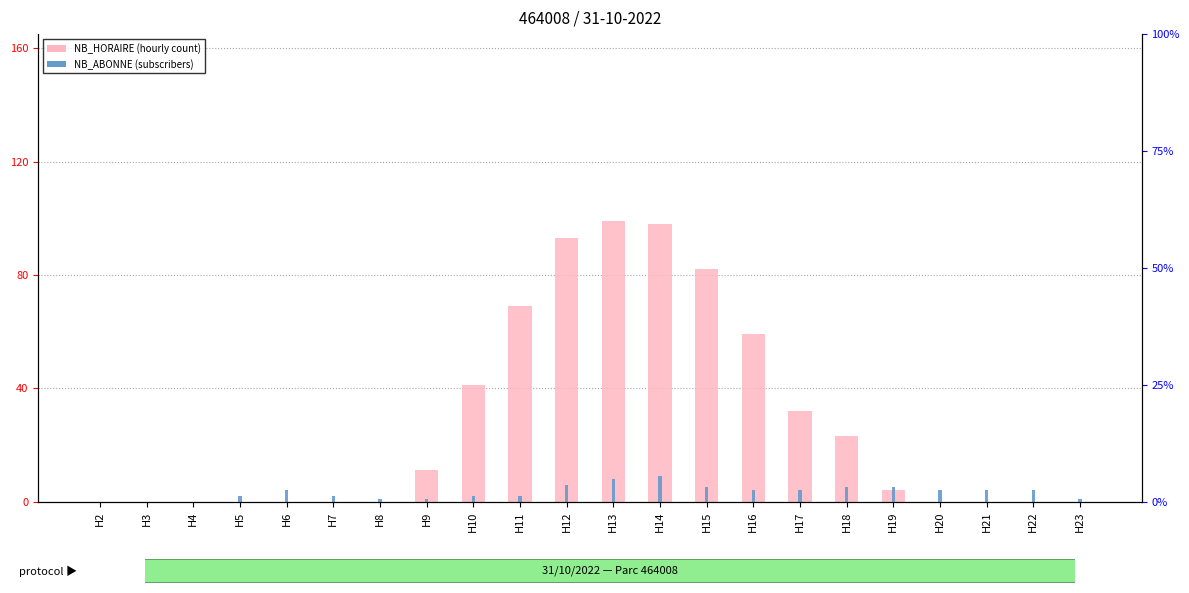

What is the approximate value of NB_ABONNE (subscribers) at H21?

4